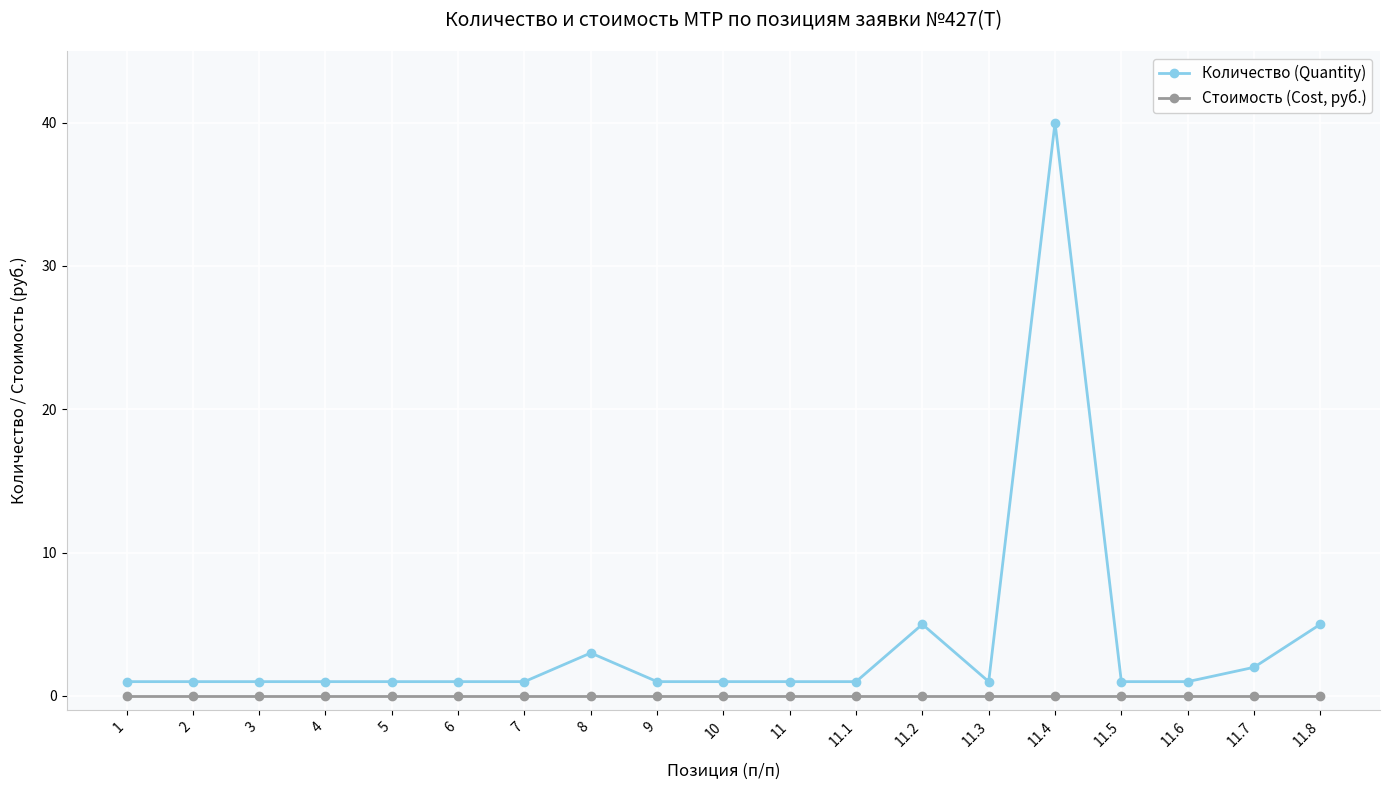

True or false: Стоимость (Cost, руб.) and Количество (Quantity) cross at least once.

False